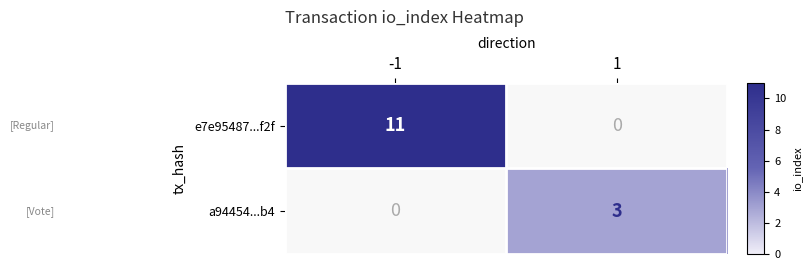

How many values in the e7e95487...f2f series are below 11?

1